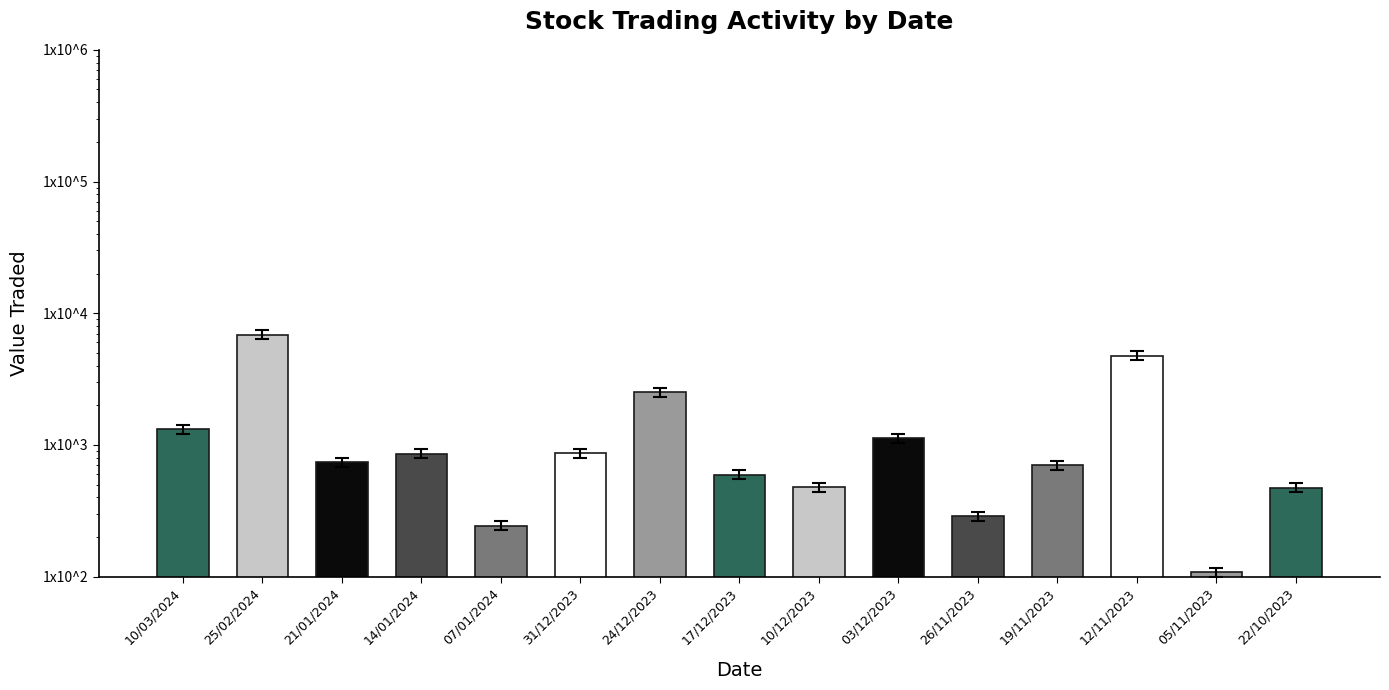

Reading left to right, transcribe all the data shown in this chart.

1313	6869	737	858	244	863	2523	595	476	1130	286	703	4773	108	473